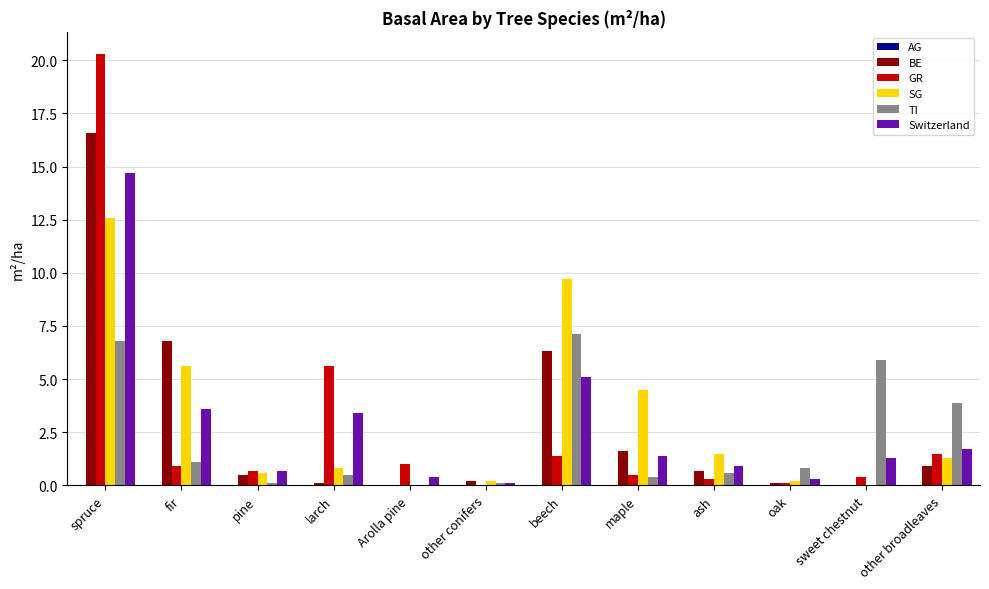

At which category is the sum across all series the highest?

spruce